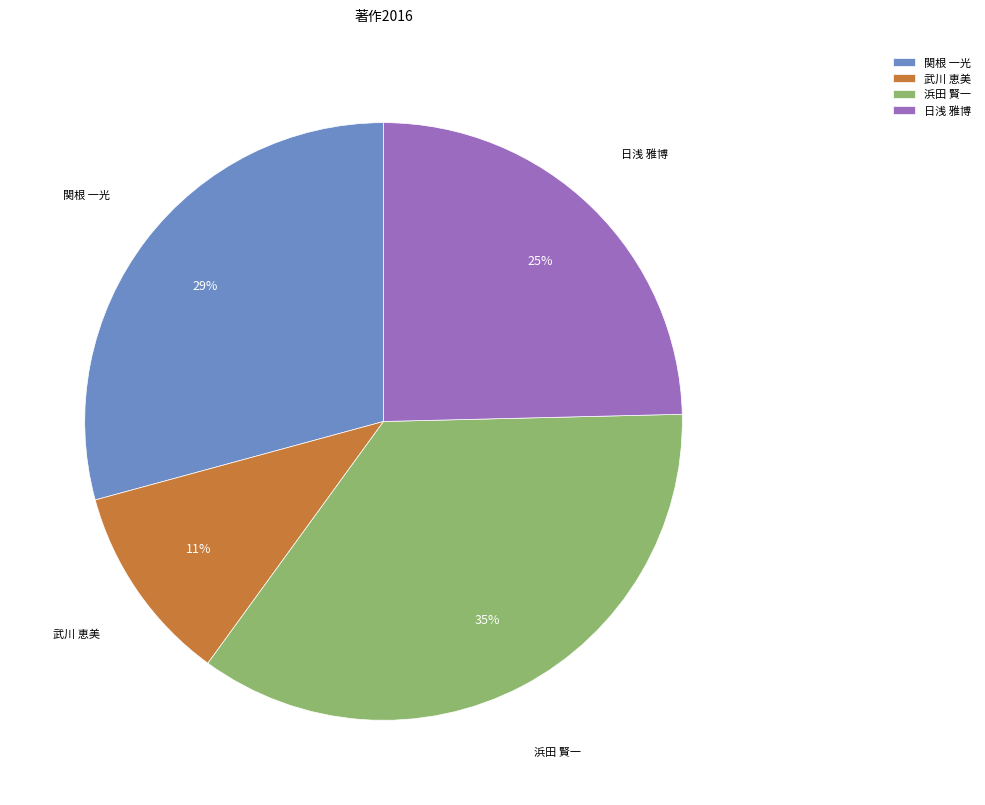

Combined, do 武川 恵美 and 日浅 雅博 account for over 50%?

No